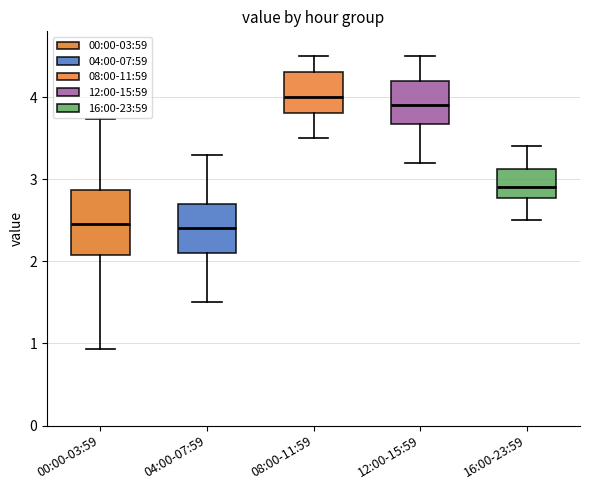

Where is the lower edge of the box for 04:00-07:59 on the y-axis? The values are not printed on the chart, so give them approximately, as read against the axis.

2.1